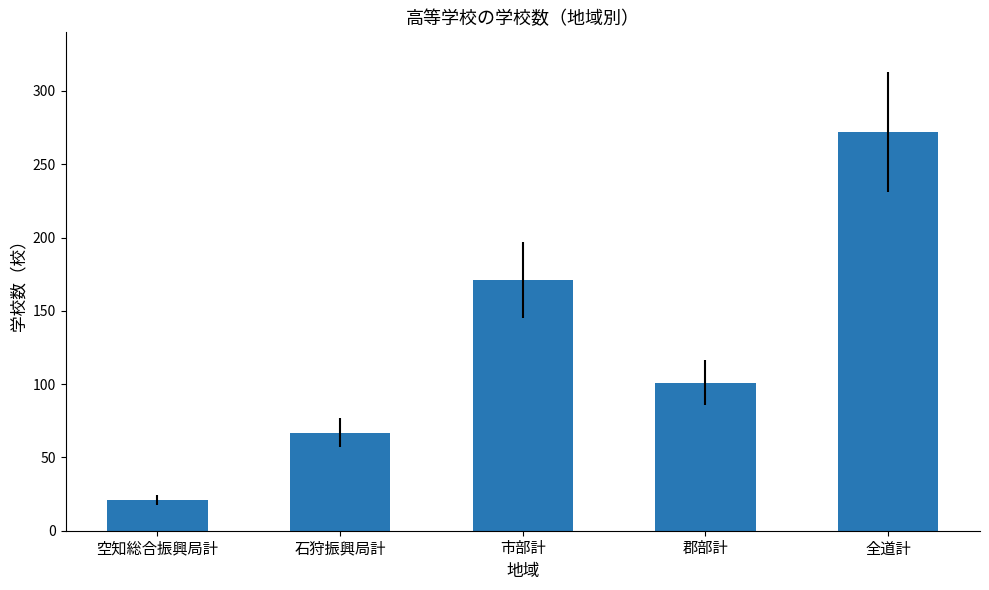

Reading left to right, what are all the values shown in this chart?

21	67	171	101	272